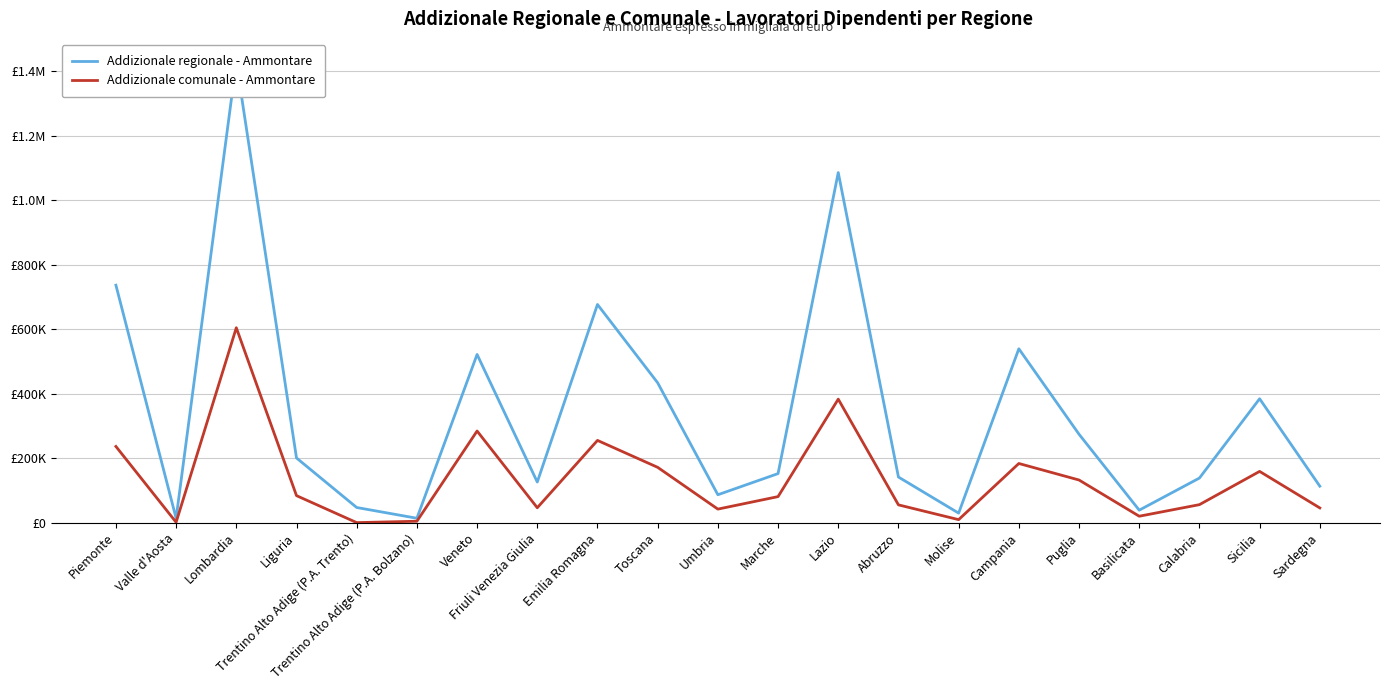

What is the difference between the second highest and minimum values in the Addizionale comunale - Ammontare series?

382971